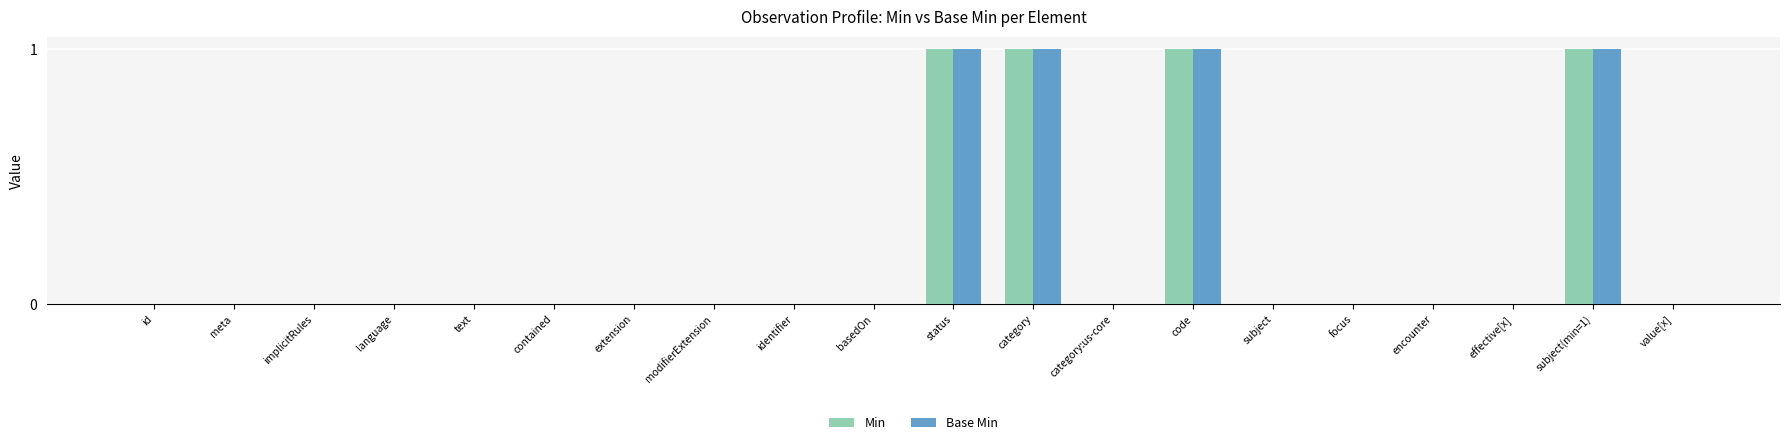

What is the sum of all Base Min values?

4